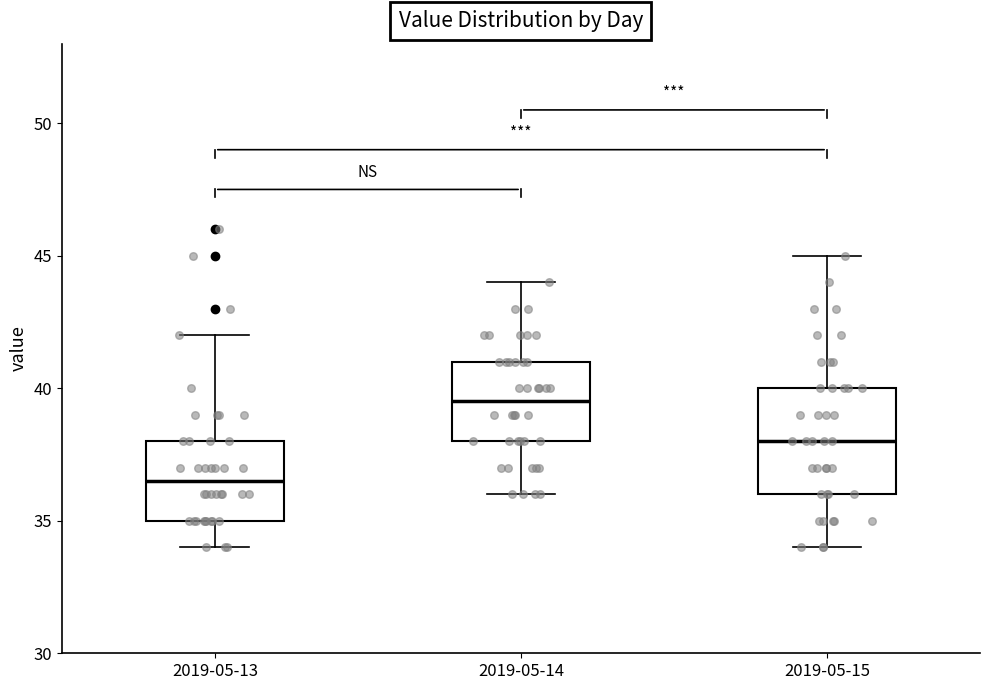

Which box is the tallest, from its lower edge to its upper edge?

2019-05-15